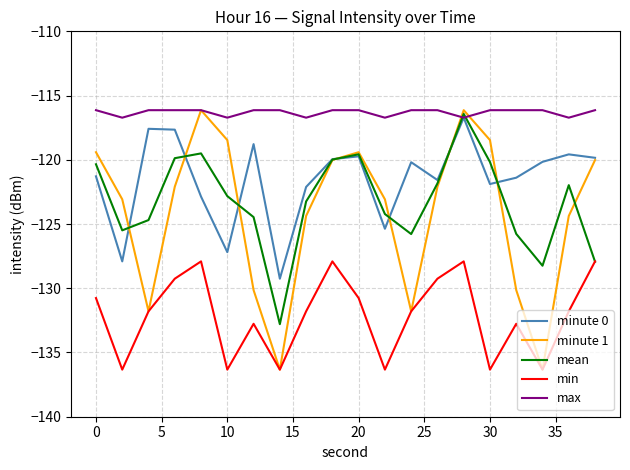

Does the chart display data point markers on the line(s)?

No